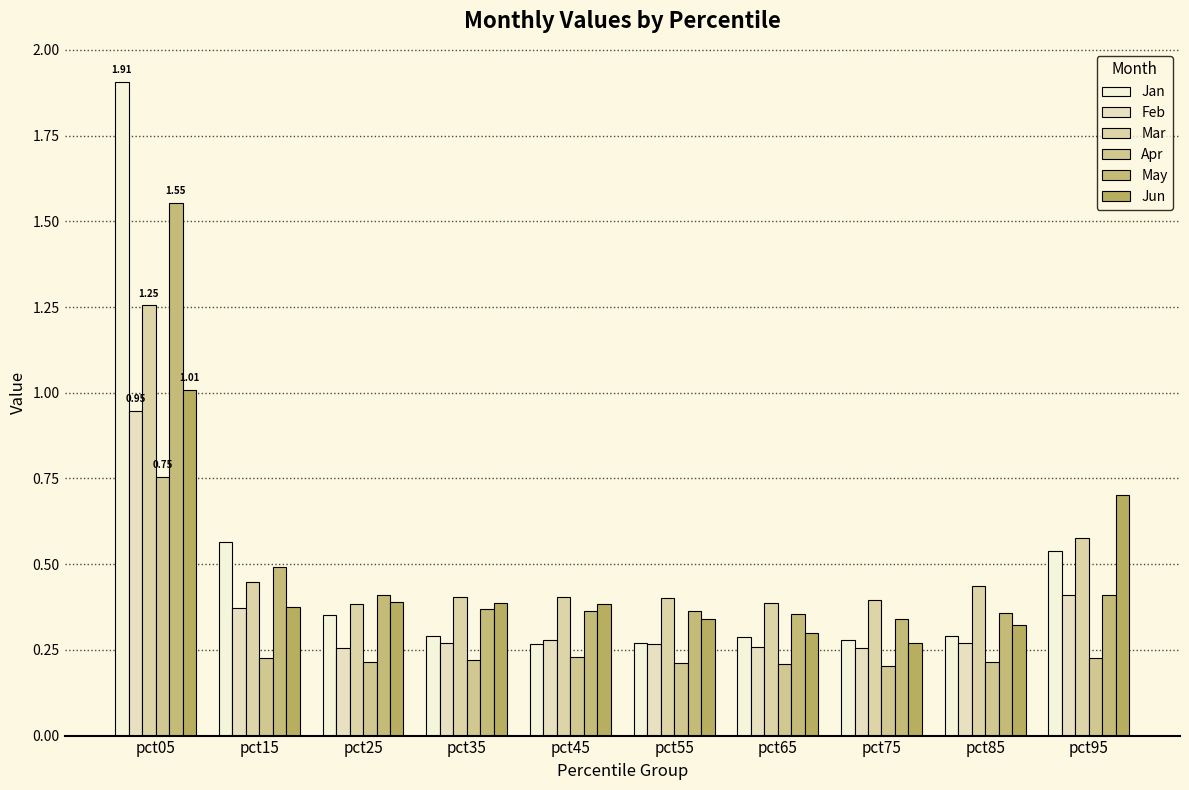

The value of Jan at pct75 is 0.4. True or false?

False